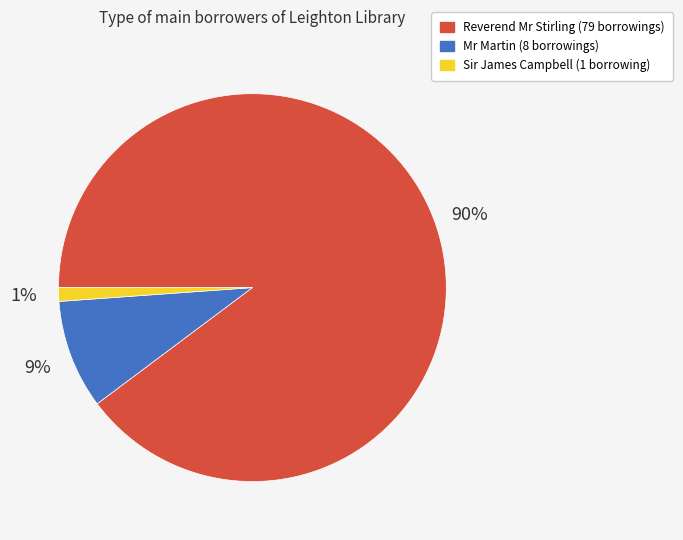

Is there a majority slice in this chart?

Yes